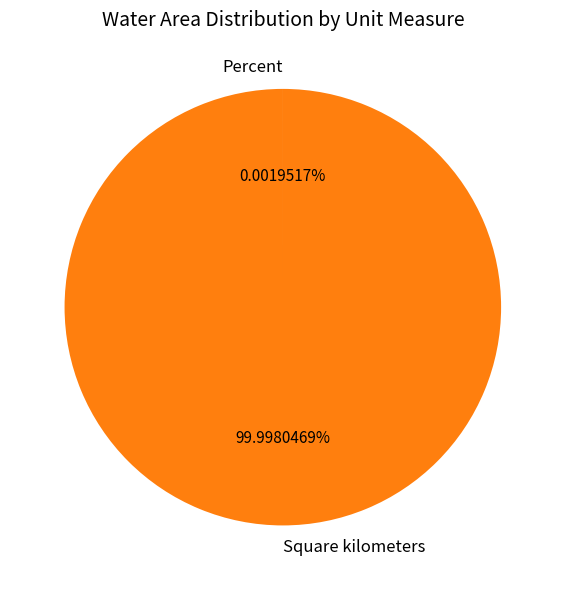

What is the largest slice in the pie chart?

Square kilometers